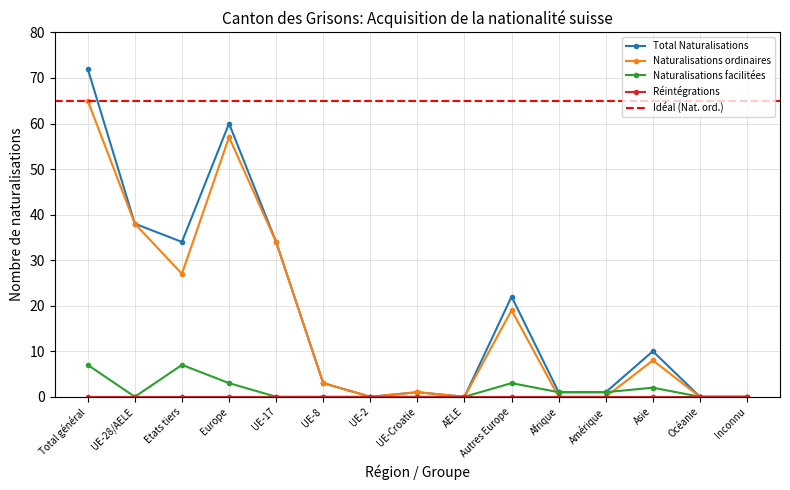

What is the label of the 2nd point from the left?

UE-28/AELE